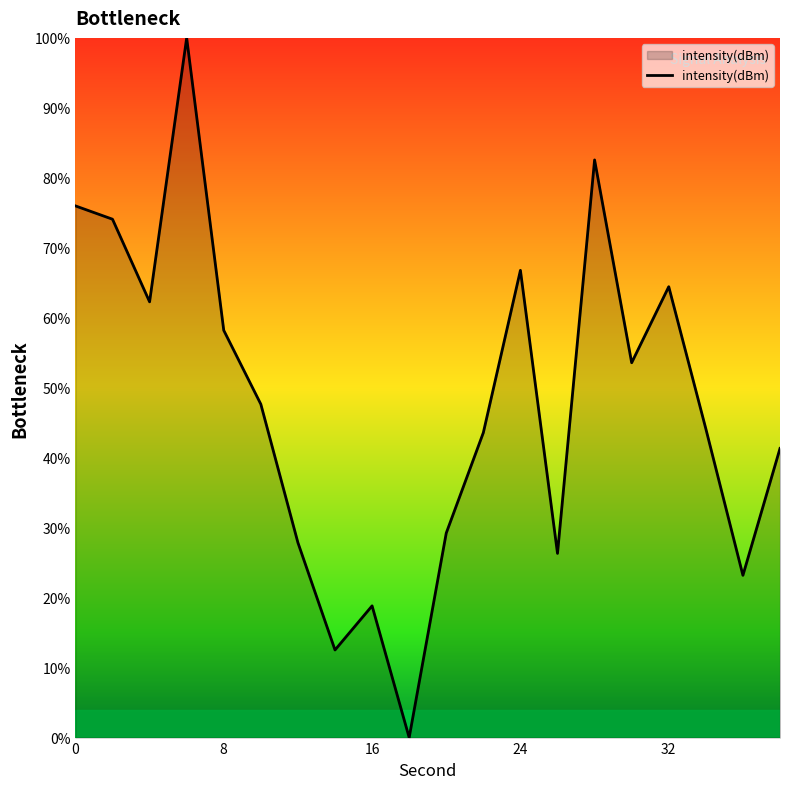

What is the difference between the maximum and minimum values?

100.0